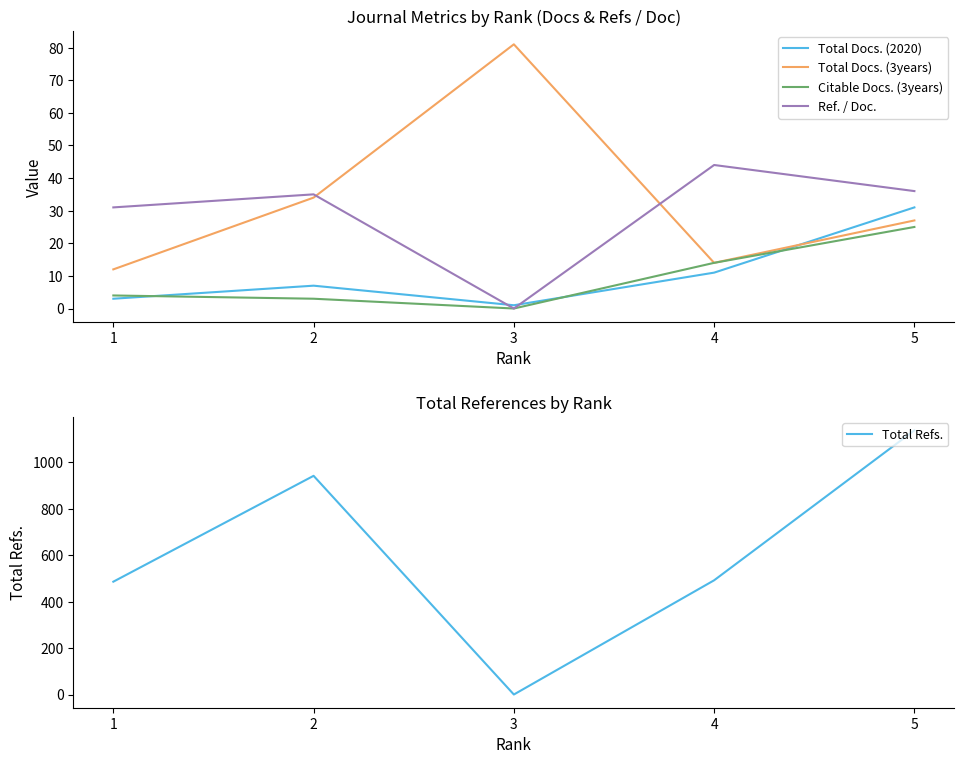

Reading left to right, transcribe all the data shown in this chart.

Total Docs. (2020): 3	7	1	11	31
Total Docs. (3years): 12	34	81	14	27
Citable Docs. (3years): 4	3	0	14	25
Ref. / Doc.: 31	35	0	44	36
Total Refs.: 486	942	0	492	1138